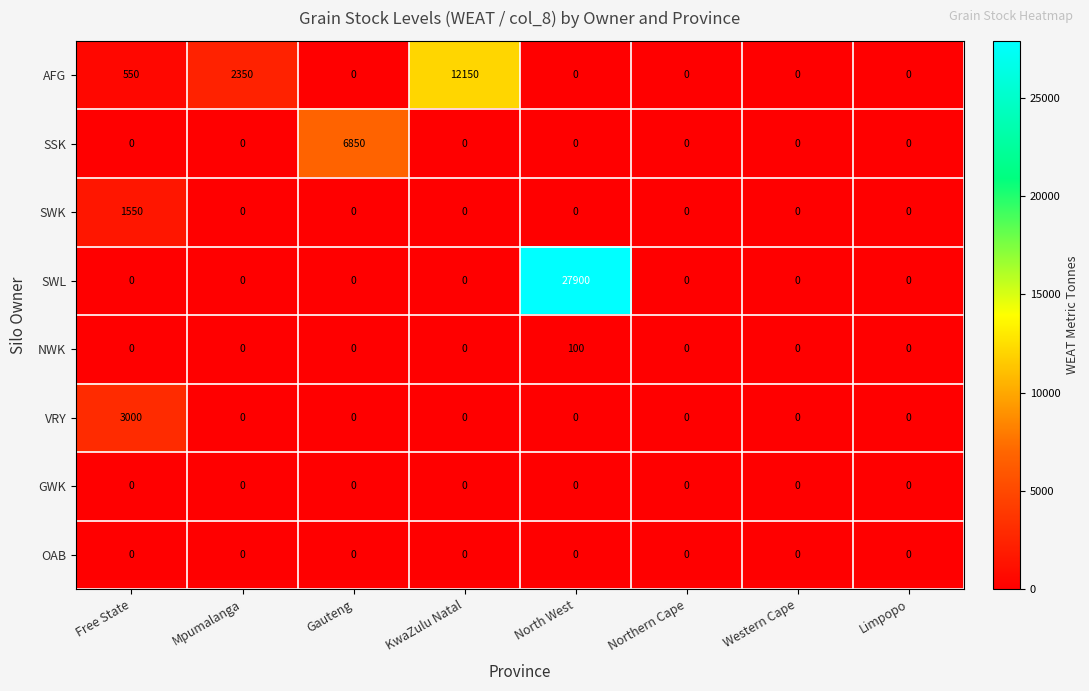

The value of SWK at Mpumalanga is 812. True or false?

False